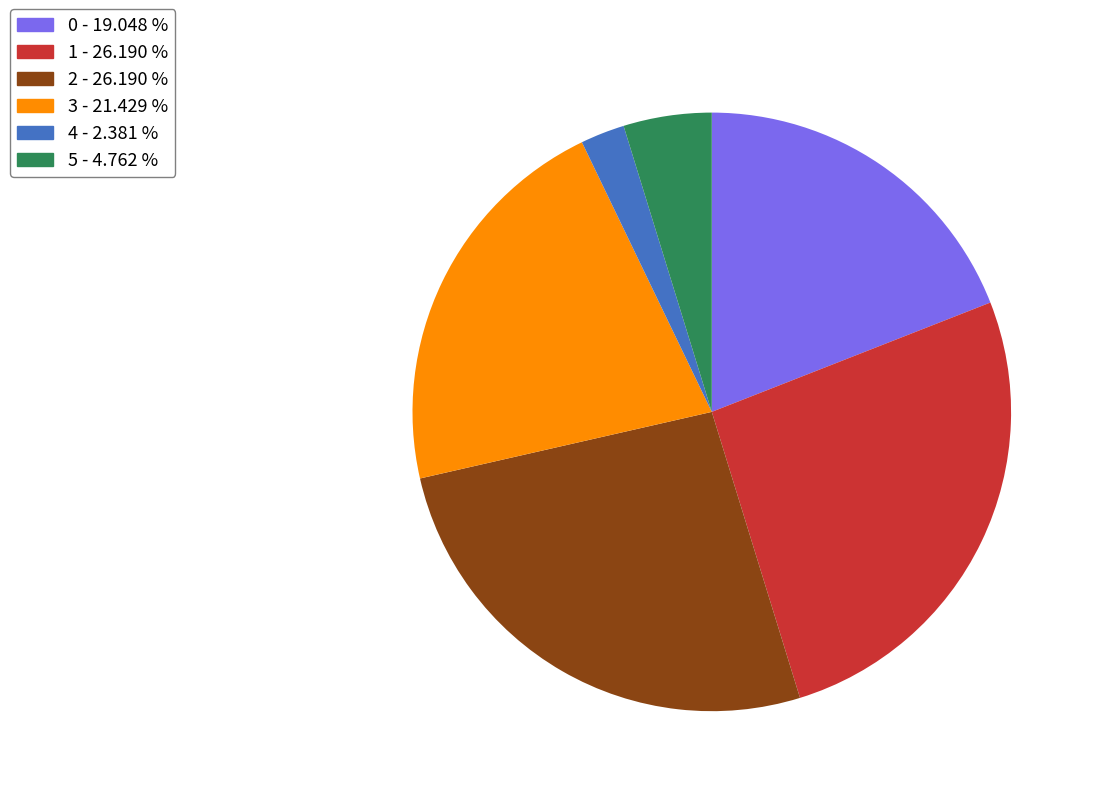

Which has a higher value, 5 or 3?

3